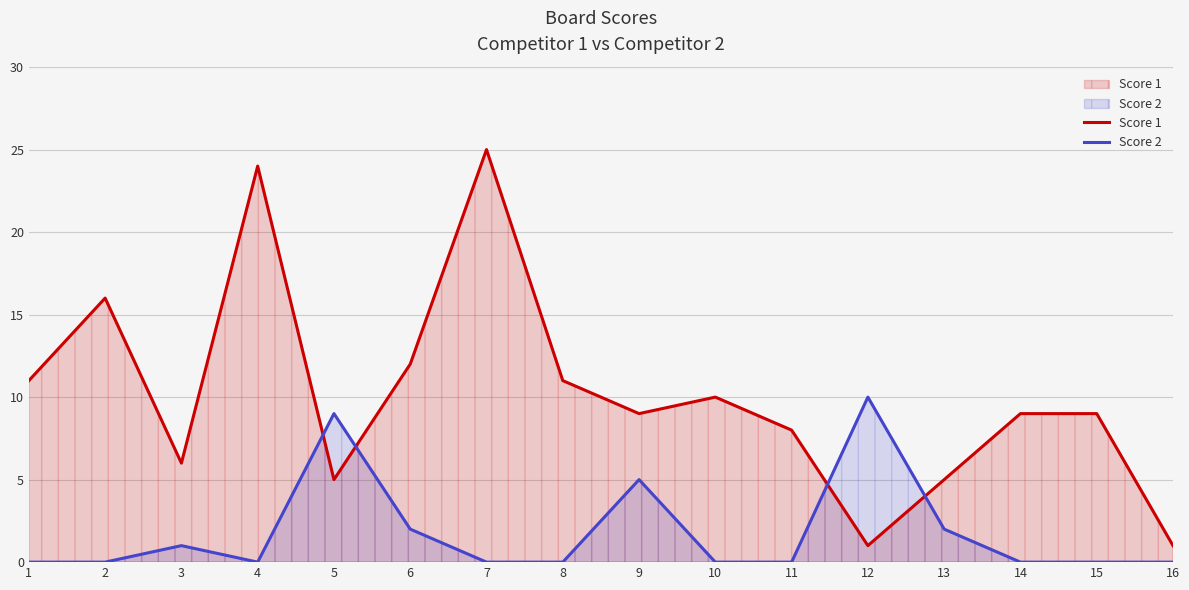

Where is the first local minimum for Score 1?

3